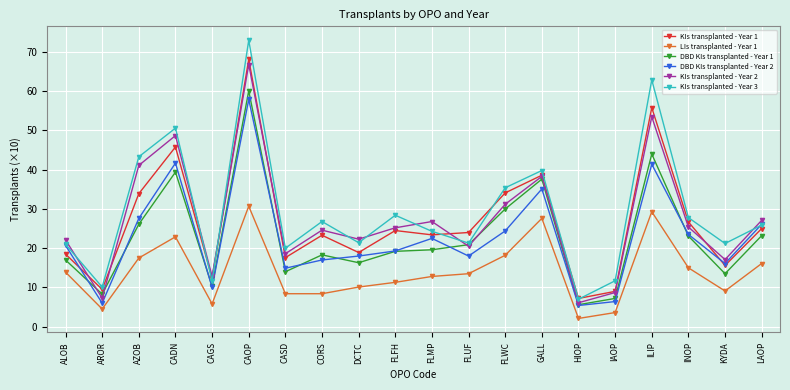

At which label is DBD KIs transplanted - Year 1 closest to 32?

FLWC